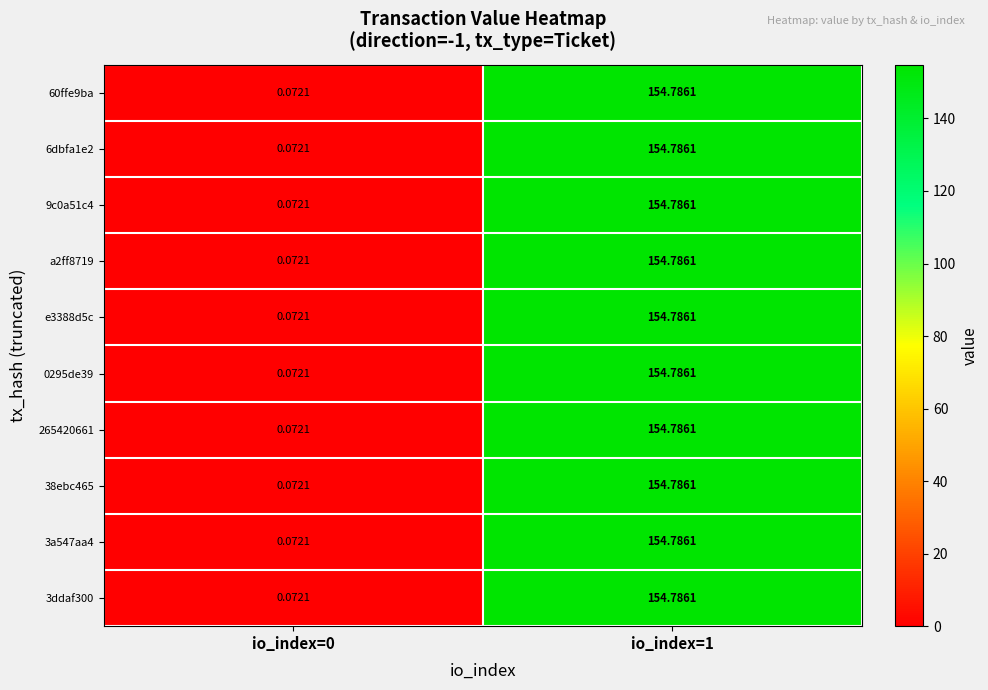

Is the value of 60ffe9ba at io_index=0 greater than the value of 6dbfa1e2 at io_index=1?

No